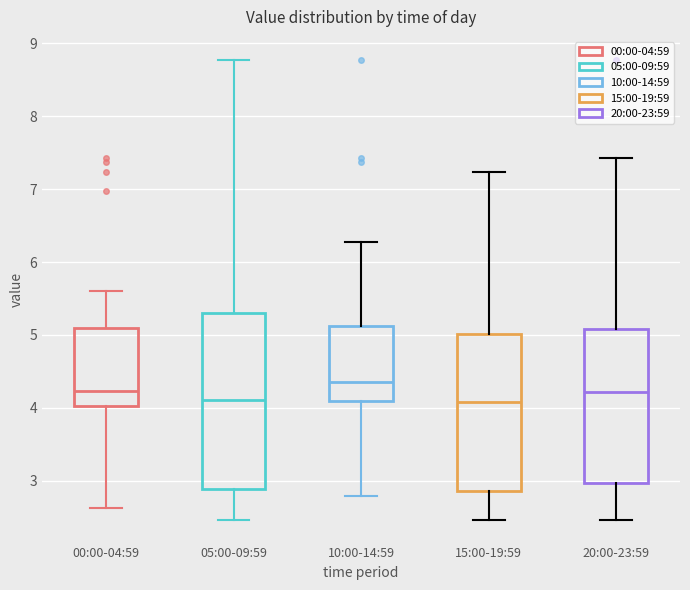

Which box is the tallest, from its lower edge to its upper edge?

05:00-09:59